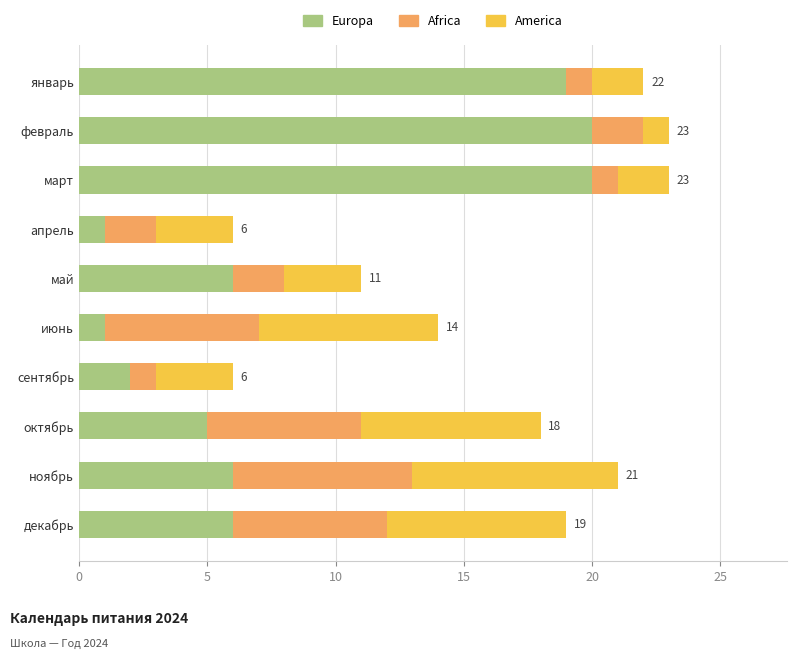

How many distinct data groups are displayed?

3